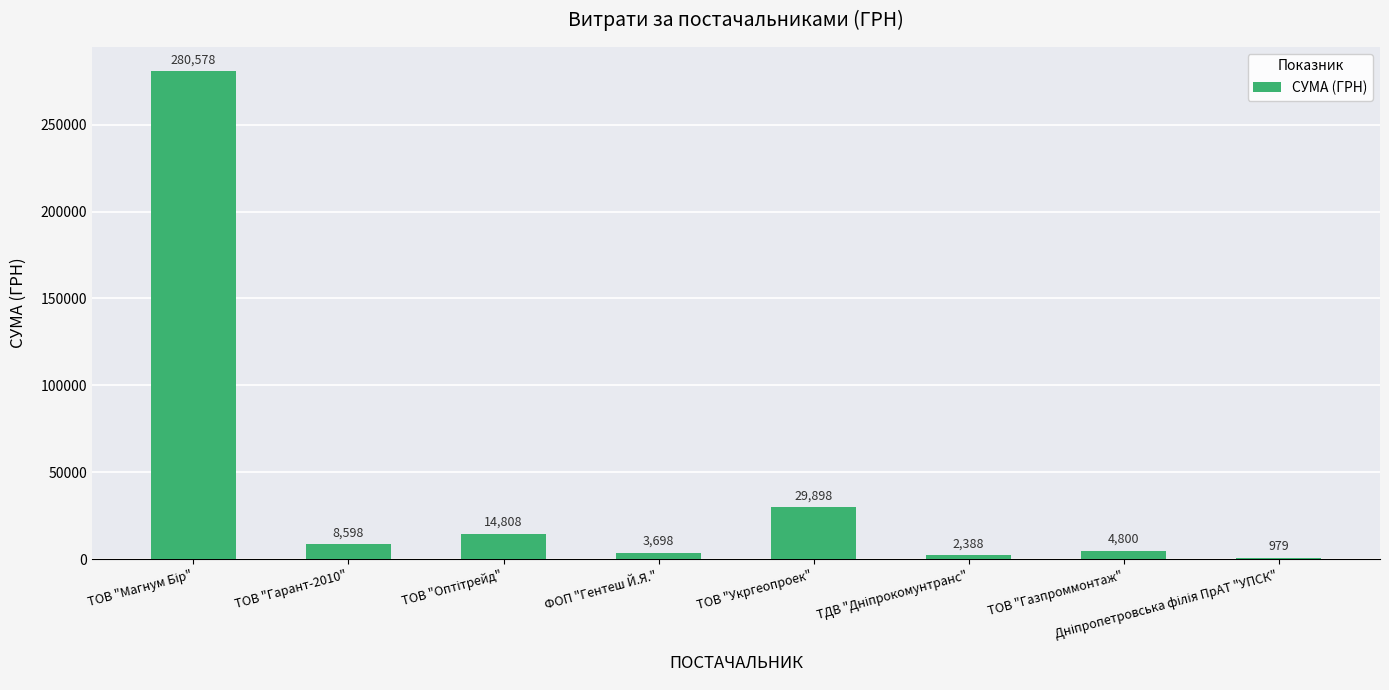

What is the average value?

43218.4